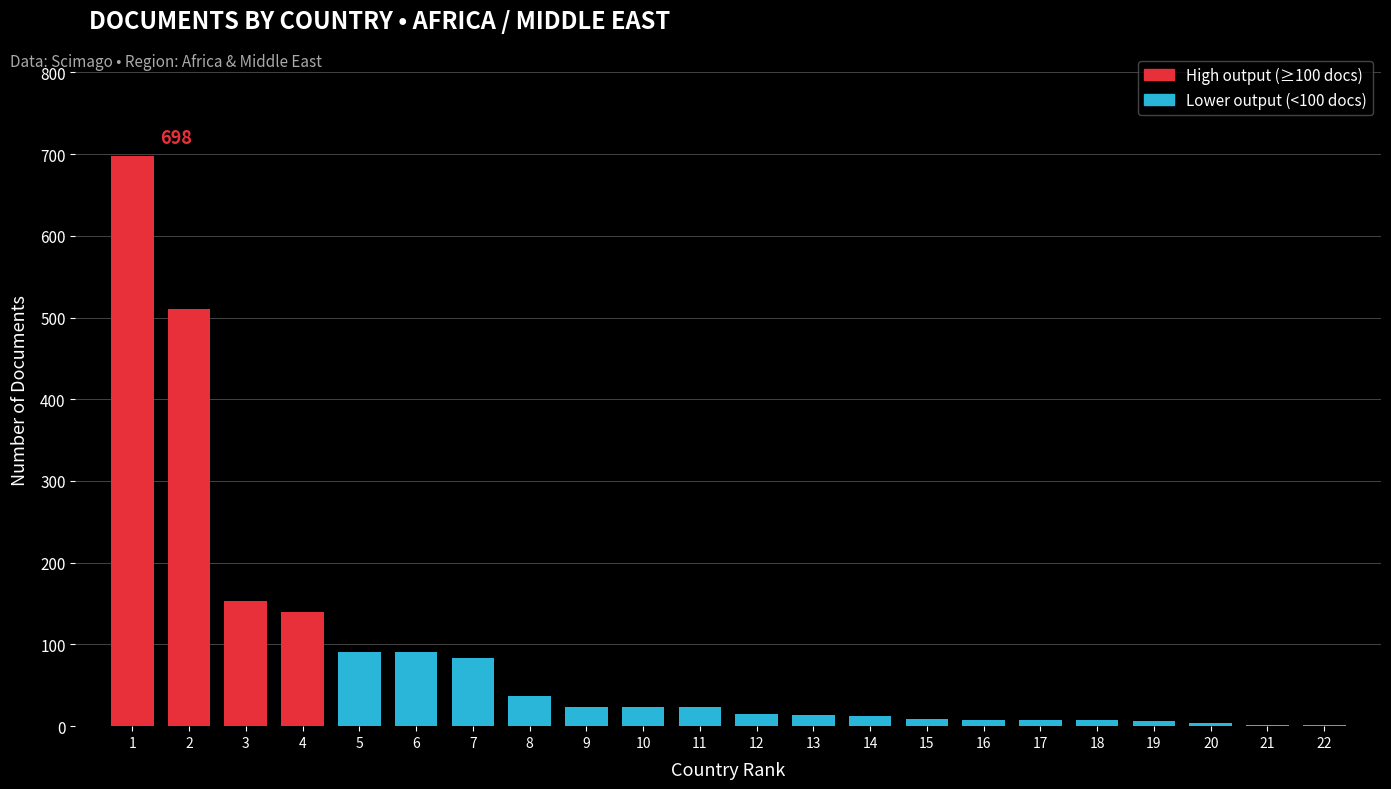

Is it true that the value at 11 is 23?

True